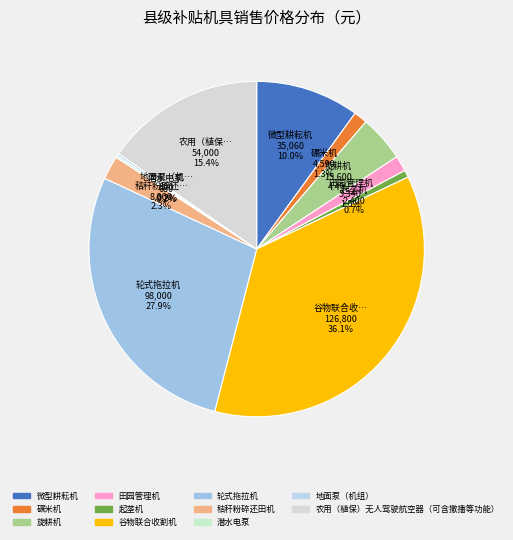

To the nearest percent, what is the difference between the 田园管理机 and 谷物联合收割机 slice percentages?

35%